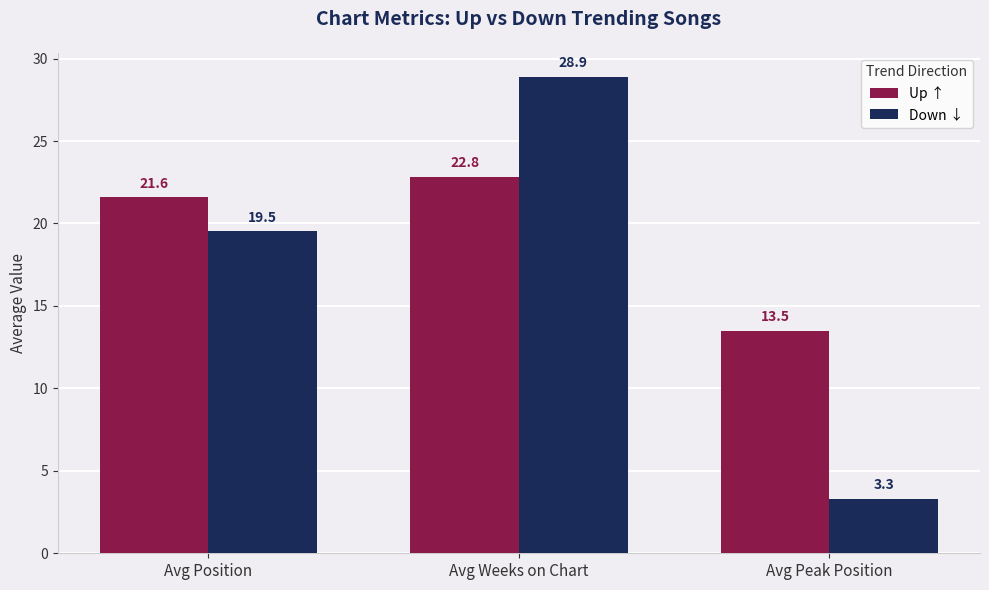

At which category does the chart reach its peak across all series?

Avg Weeks on Chart